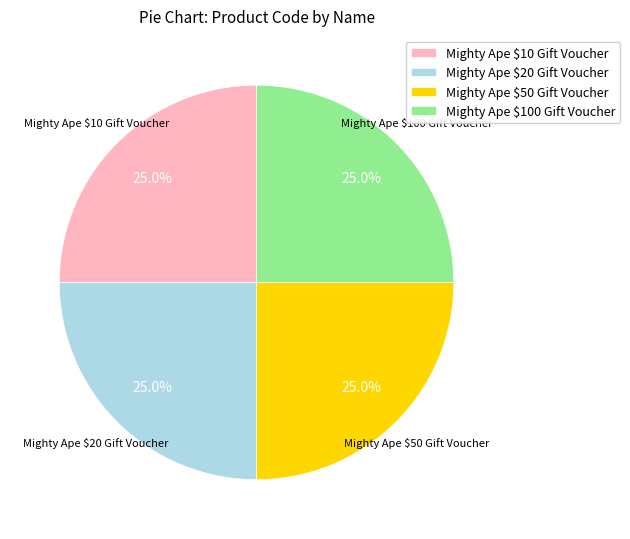

Does Mighty Ape $100 Gift Voucher represent more than half of the total?

No